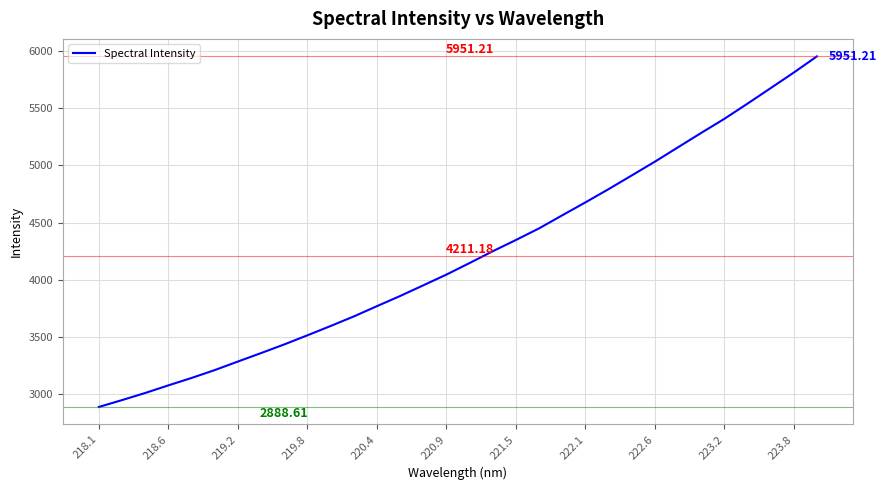

What is the difference between the maximum and minimum values?

3062.6